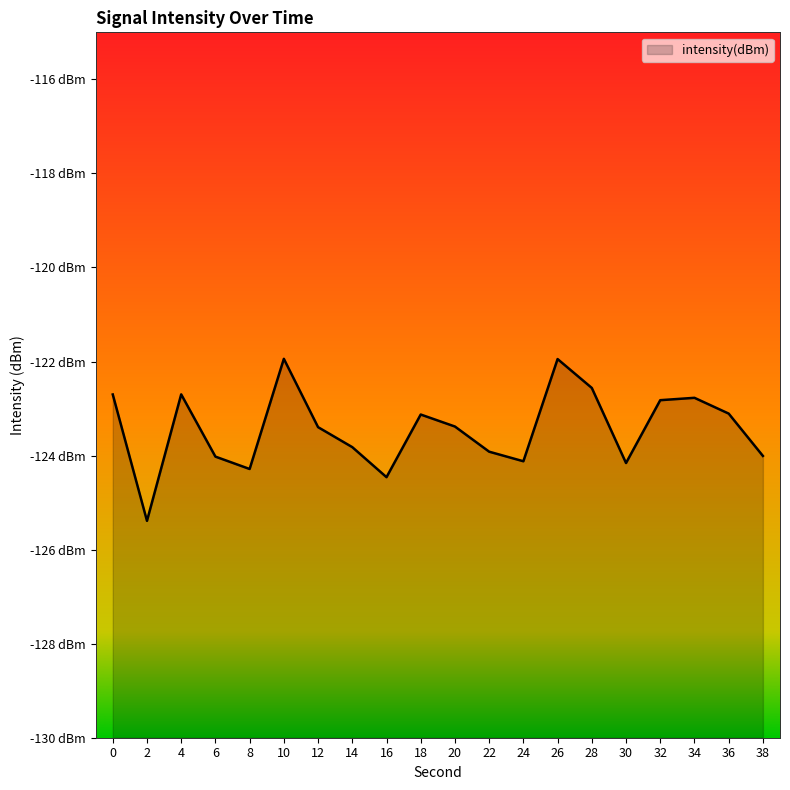

Which has a higher value, 28 or 2?

28